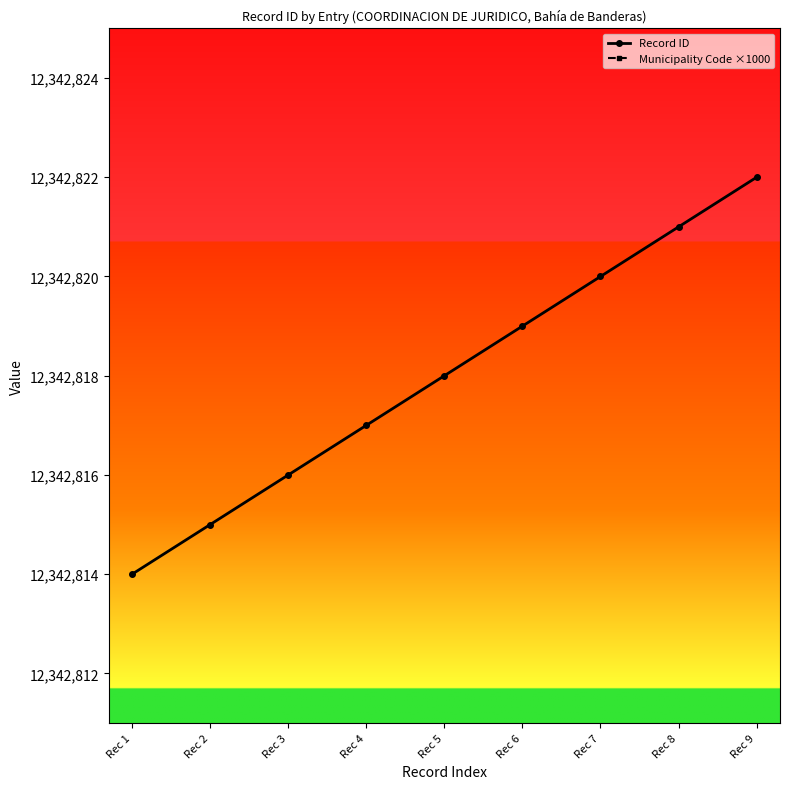

Reading left to right, extract all data points from this chart.

Record ID: Rec 1=12342814	Rec 2=12342815	Rec 3=12342816	Rec 4=12342817	Rec 5=12342818	Rec 6=12342819	Rec 7=12342820	Rec 8=12342821	Rec 9=12342822
Municipality Code ×1000: Rec 1=20000	Rec 2=20000	Rec 3=20000	Rec 4=20000	Rec 5=20000	Rec 6=20000	Rec 7=20000	Rec 8=20000	Rec 9=20000